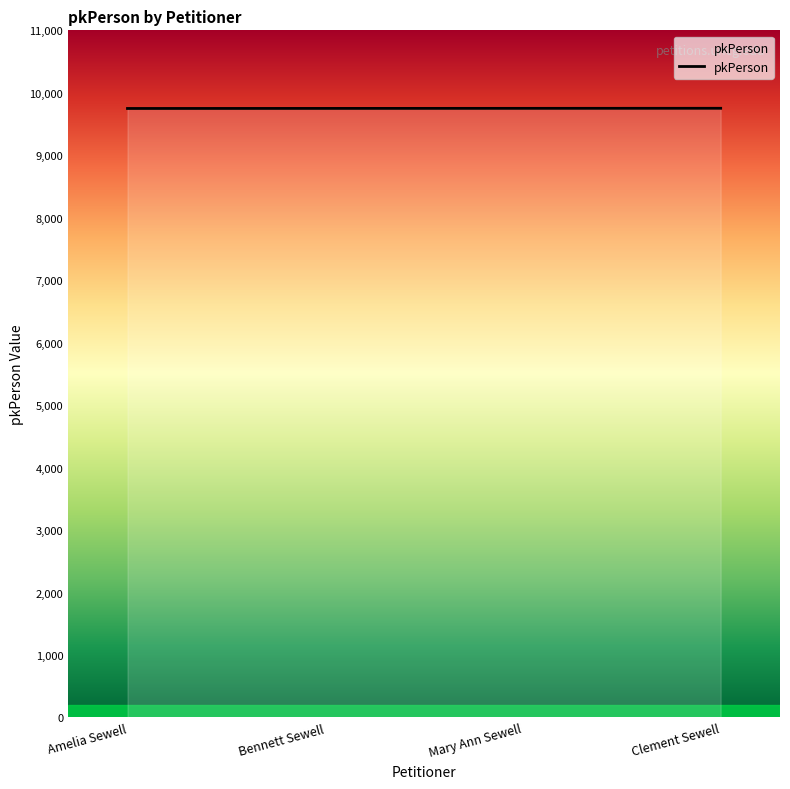

How many categories are shown in the chart?

4